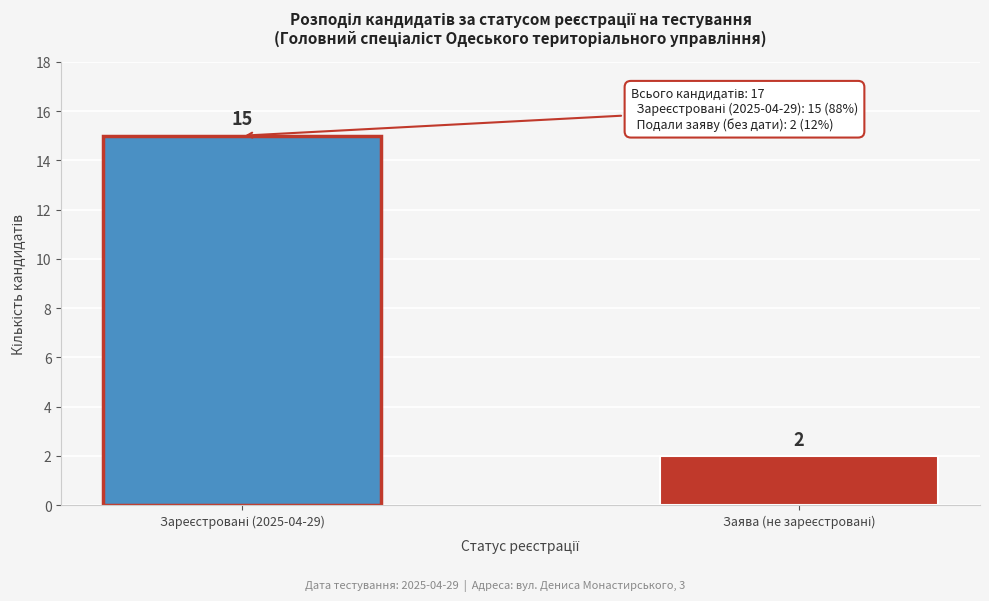

Reading right to left, list all the values displayed in this chart.

2	15